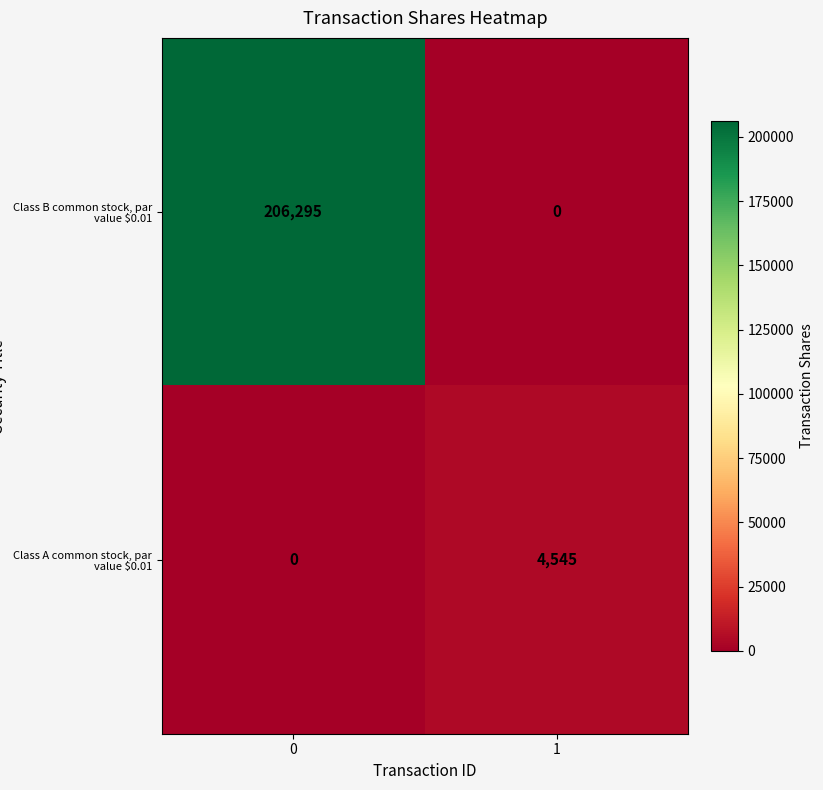

Rank the series at 0 from highest to lowest value.

Class B common stock, par value $0.01, Class A common stock, par value $0.01